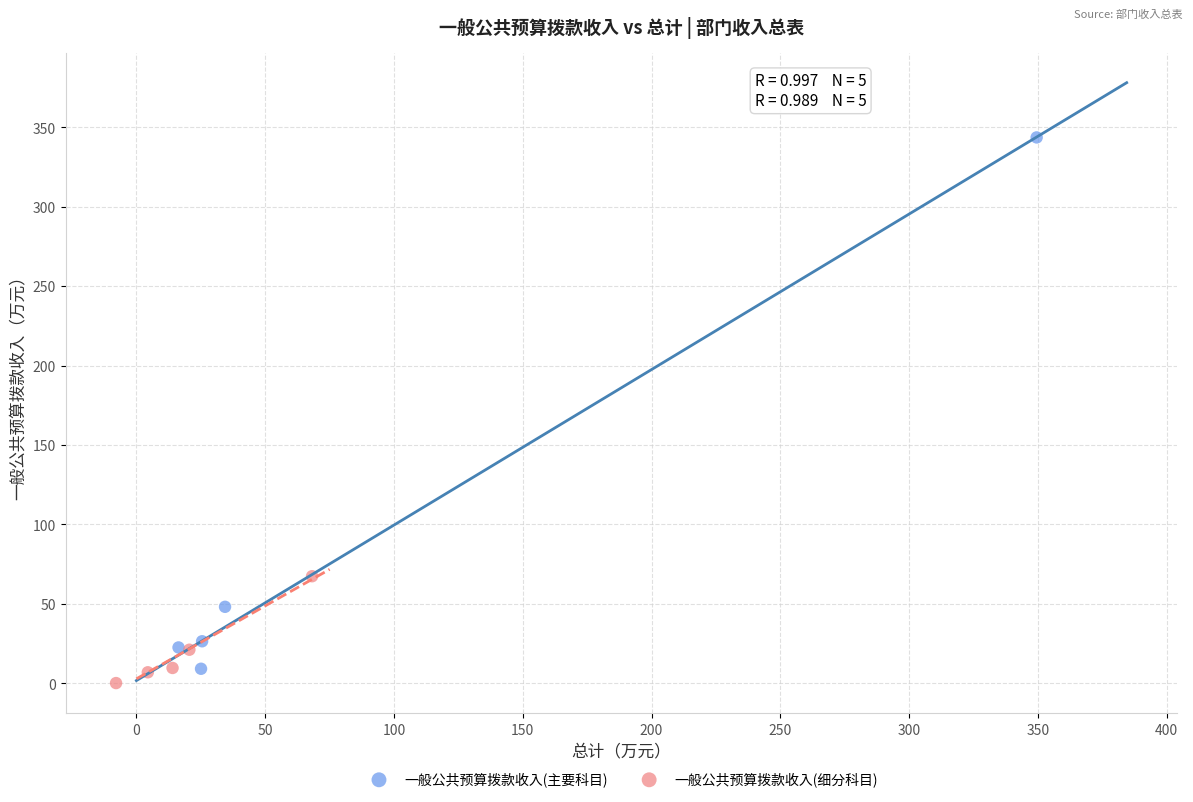

Which series contains the highest Y value?

一般公共预算拨款收入(主要科目)